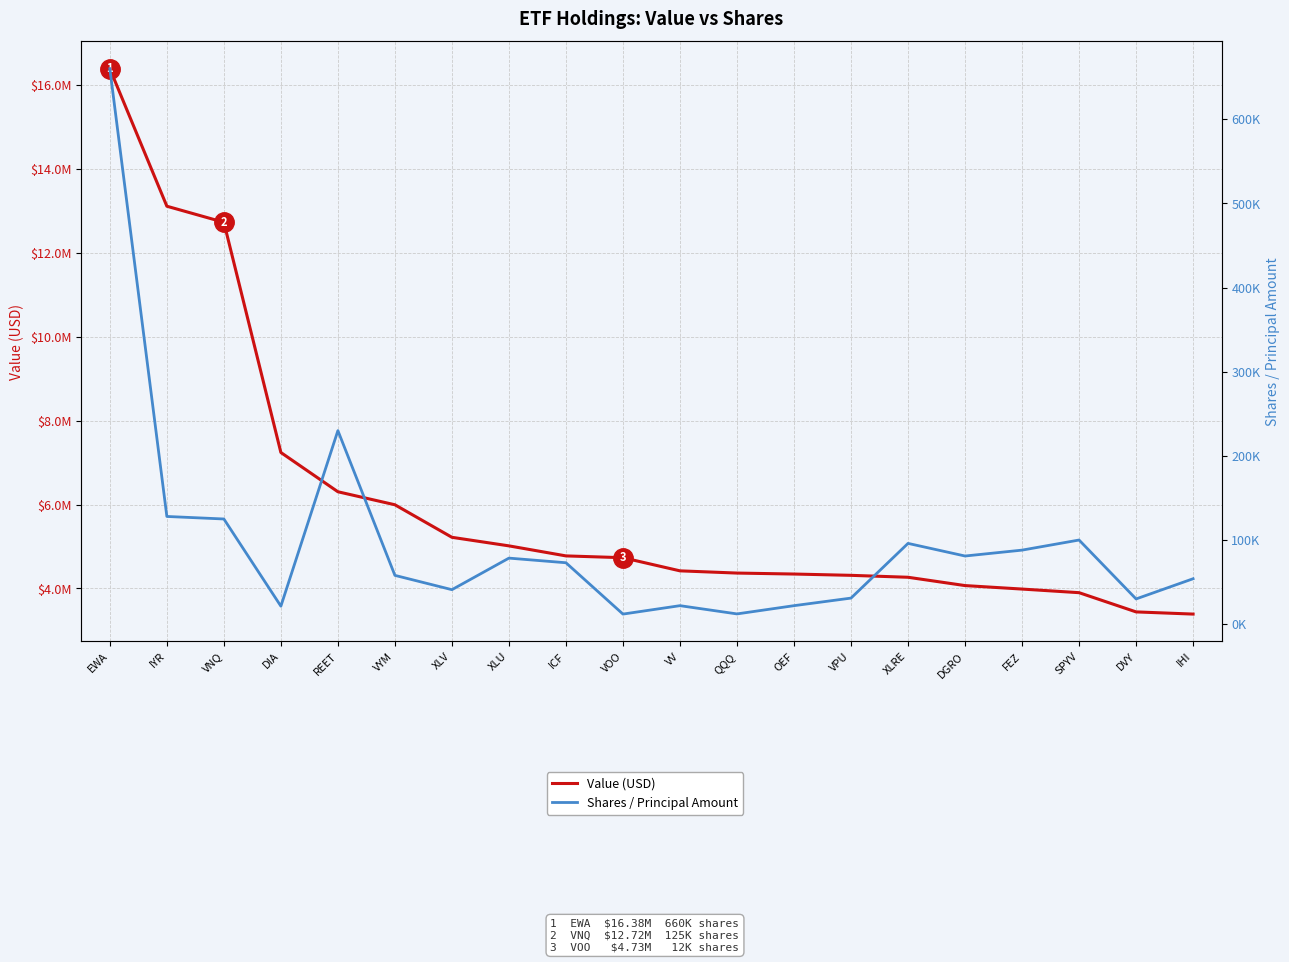

List the series in order of their overall mean, lowest first.

Shares / Principal Amount, Value (USD)